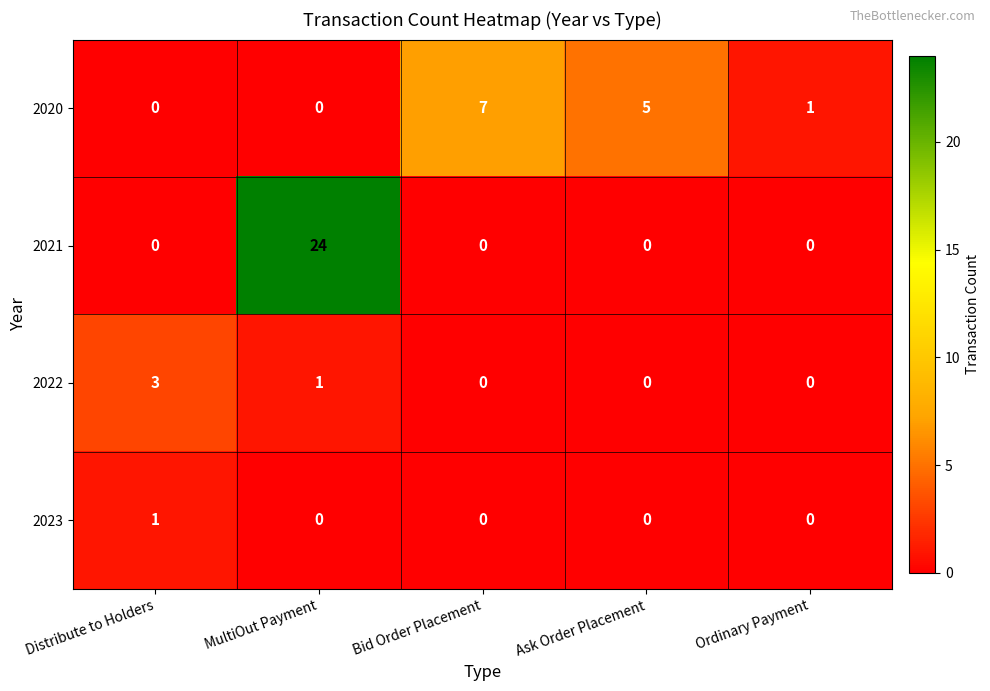

Is it true that 2021 equals 0 at Distribute to Holders?

True